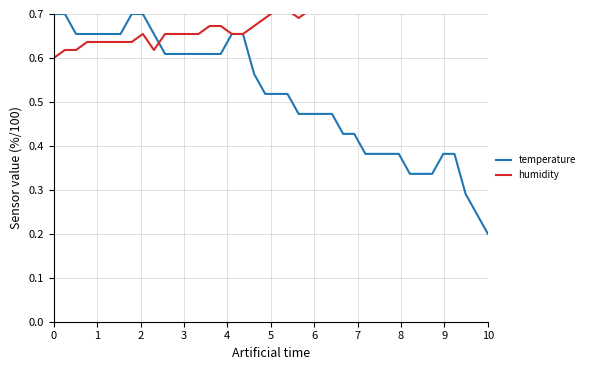

The temperature series shows 0.1 at 10. True or false?

False